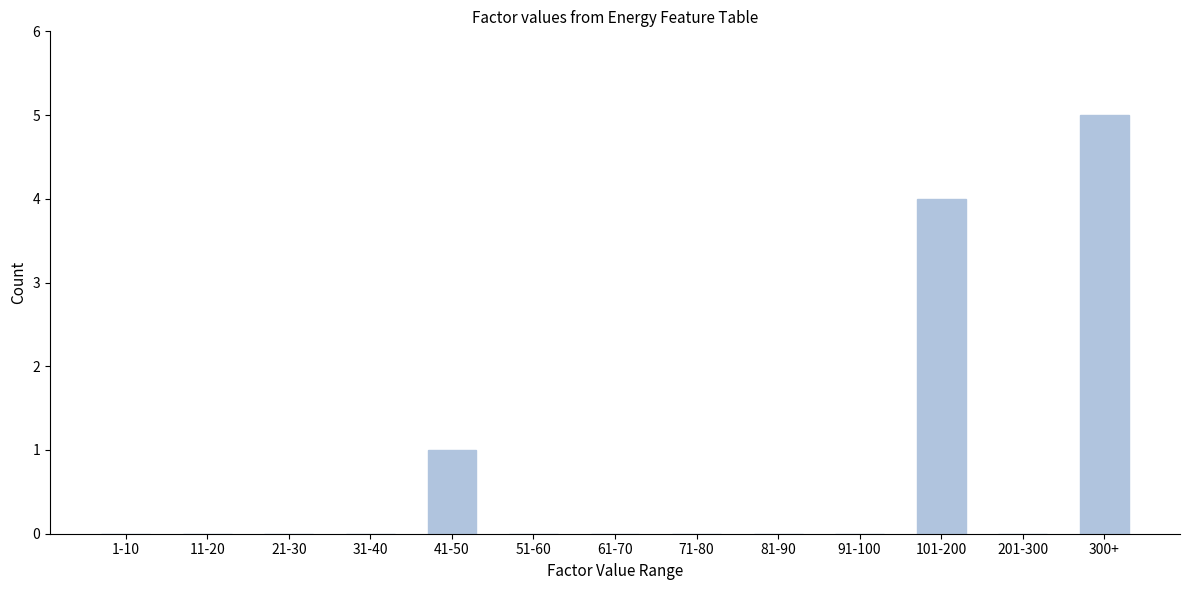

Reading left to right, list all the values displayed in this chart.

1-10=0	11-20=0	21-30=0	31-40=0	41-50=1	51-60=0	61-70=0	71-80=0	81-90=0	91-100=0	101-200=4	201-300=0	300+=5